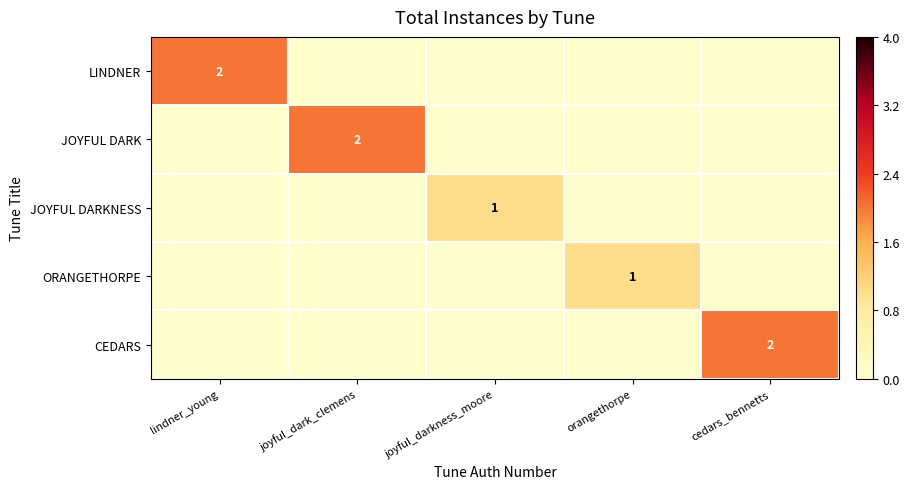

Between lindner_young and orangethorpe, which series saw the biggest shift?

LINDNER